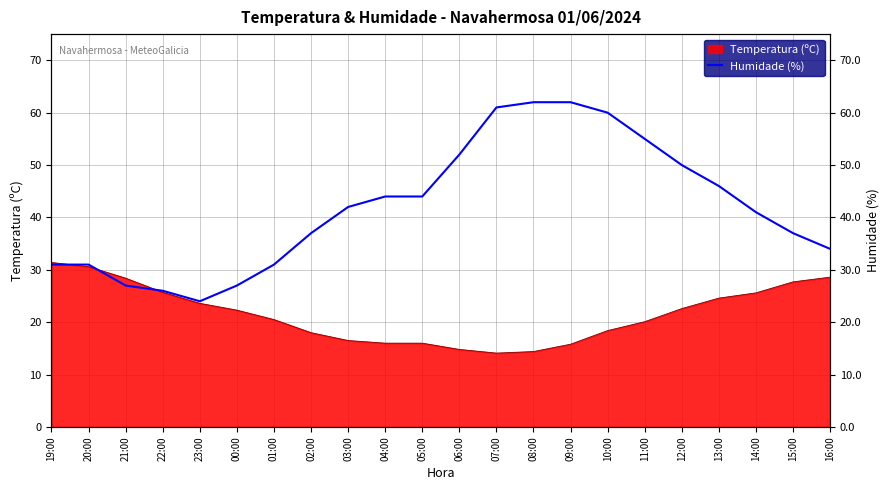

What is the label of the 16th point from the right?

01:00